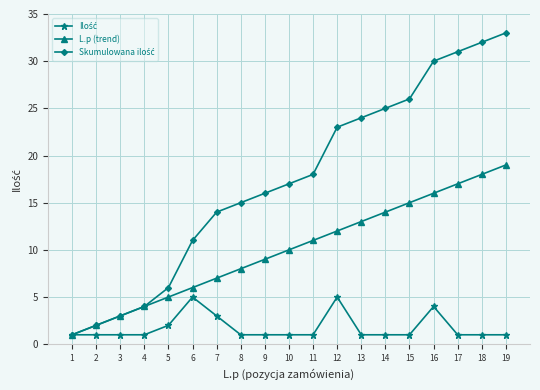

Is this an area chart (filled region under the line)?

No